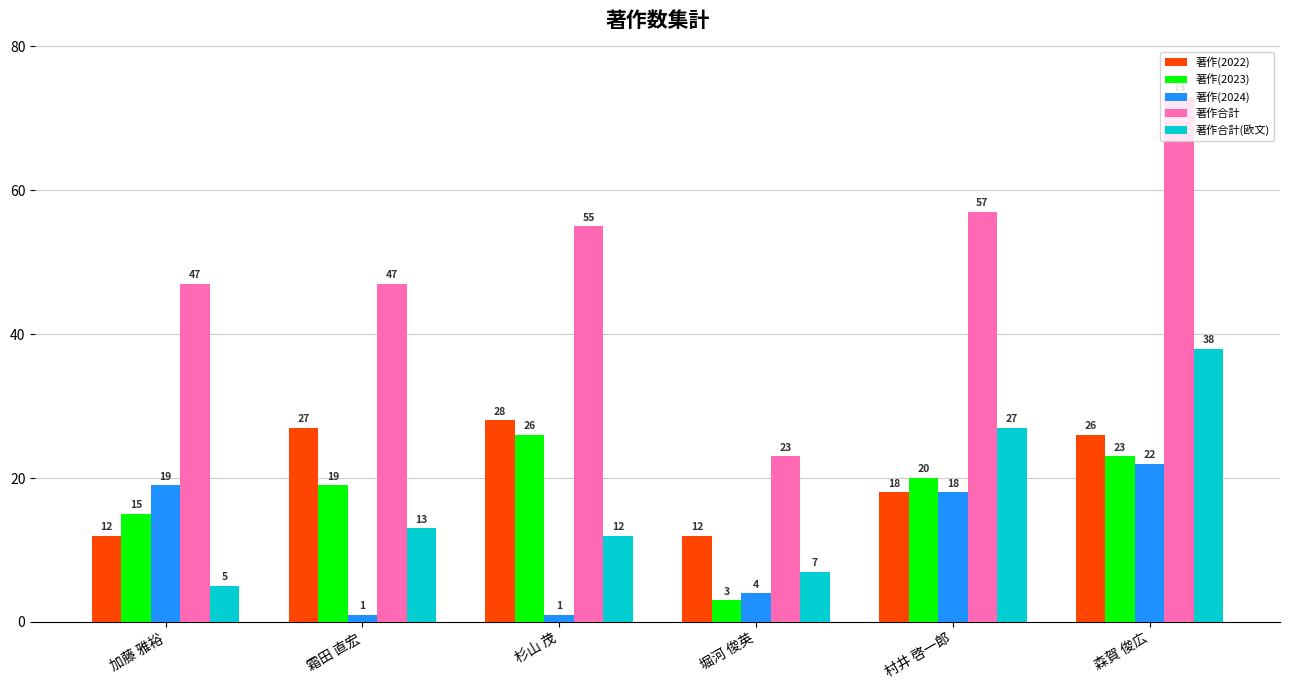

Which category has the lowest value in the 著作(2023) series?

堀河 俊英